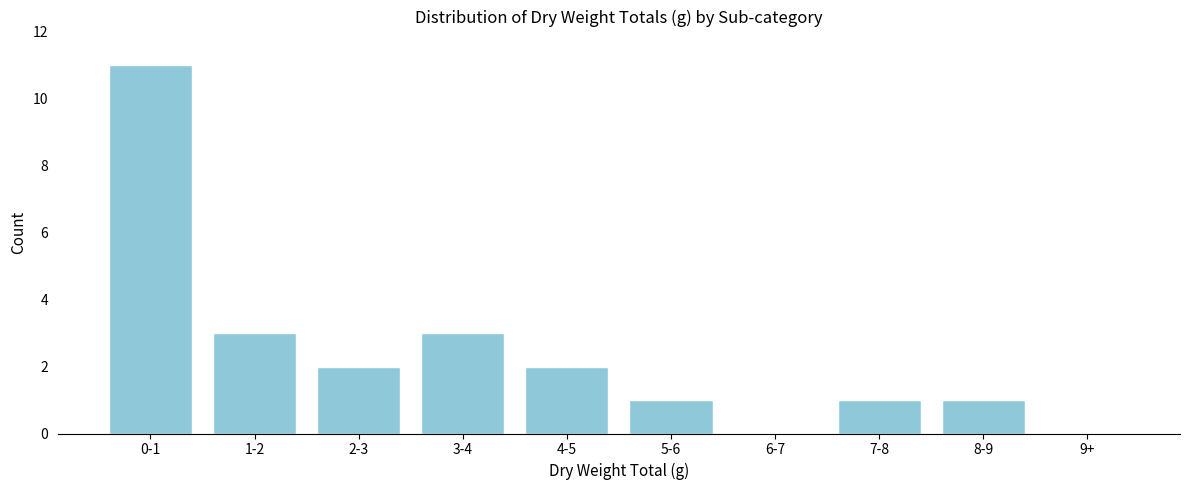

Reading left to right, extract all data points from this chart.

0-1=11	1-2=3	2-3=2	3-4=3	4-5=2	5-6=1	6-7=0	7-8=1	8-9=1	9+=0